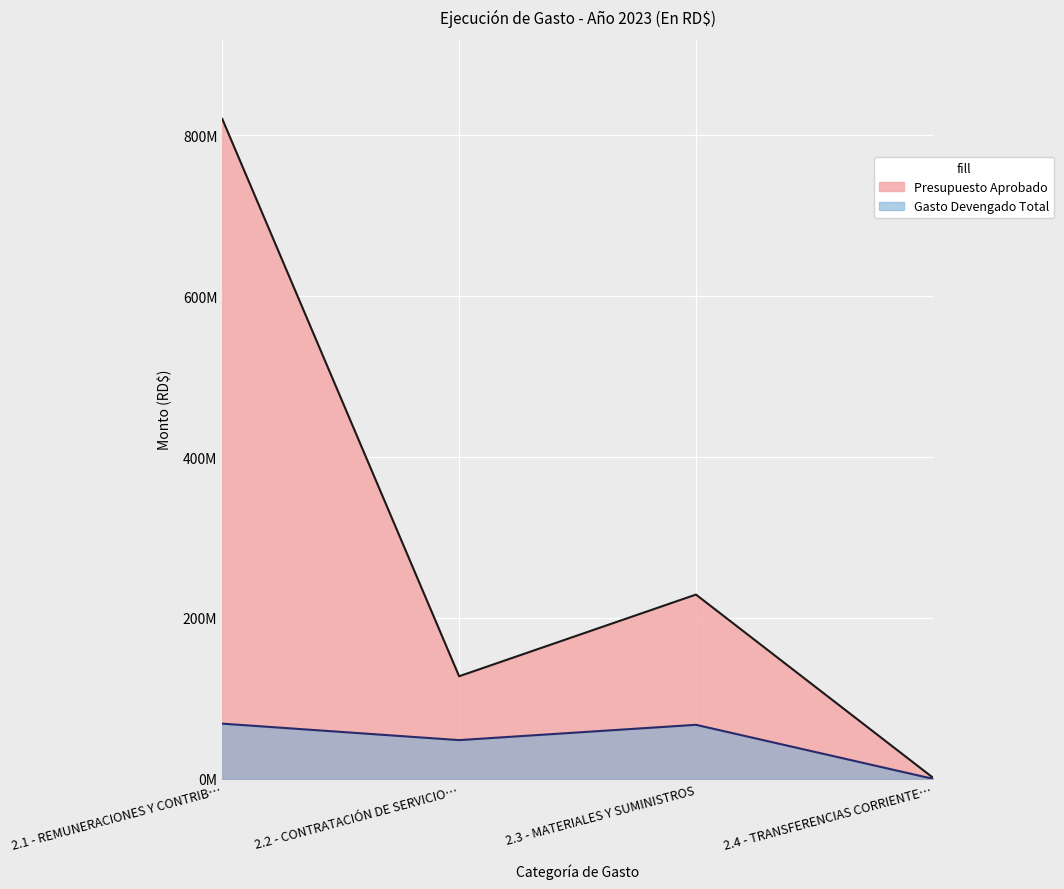

At which category does the chart reach its peak across all series?

2.1 - REMUNERACIONES Y CONTRIB…